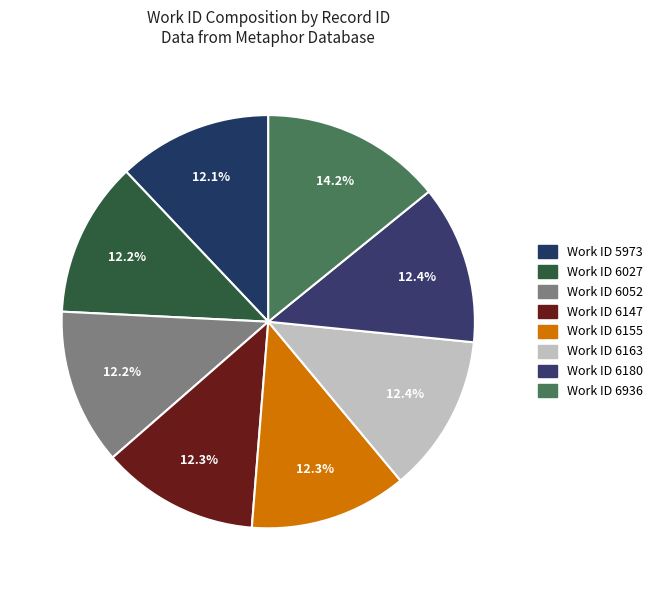

How many segments does this pie chart have?

8